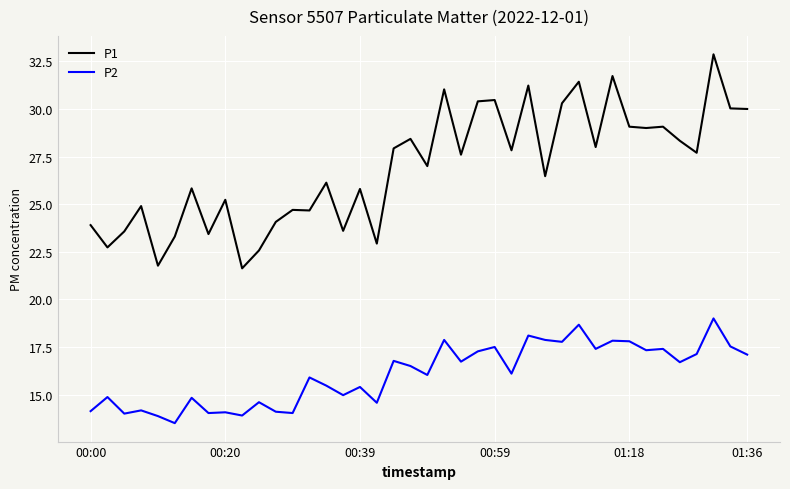

What is the difference between the second highest and minimum values in the P1 series?

10.1